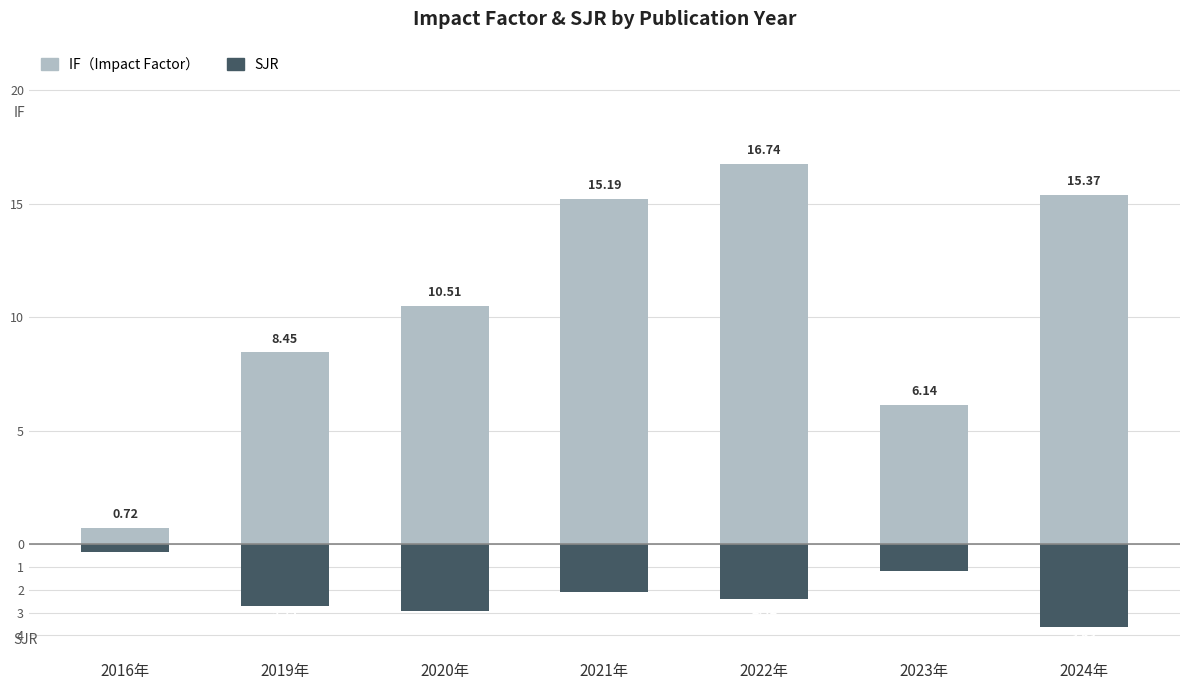

True or false: IF (Impact Factor) has a value of 9.5 at 2023年.

False